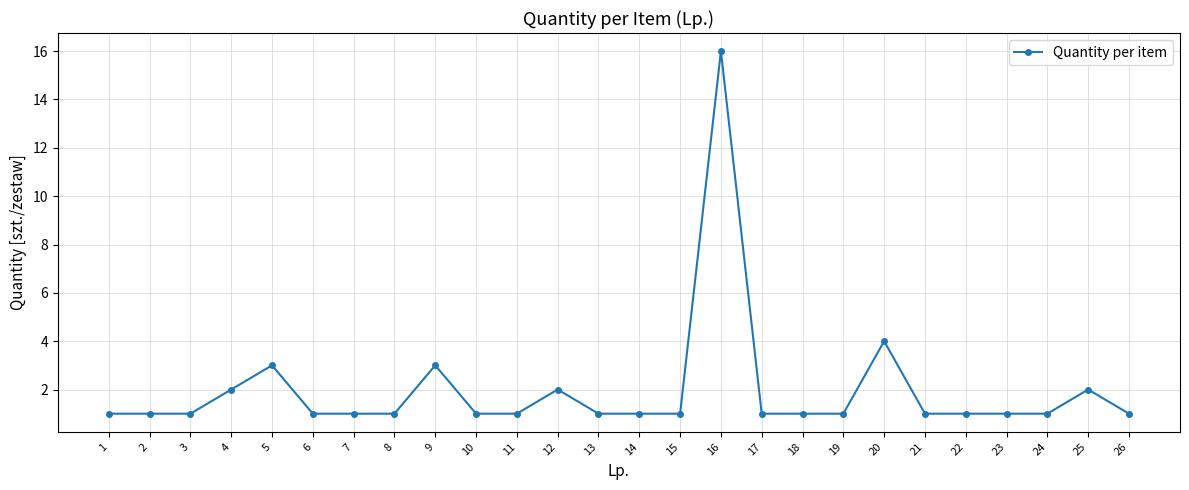

Which label corresponds to the largest value in the chart?

16